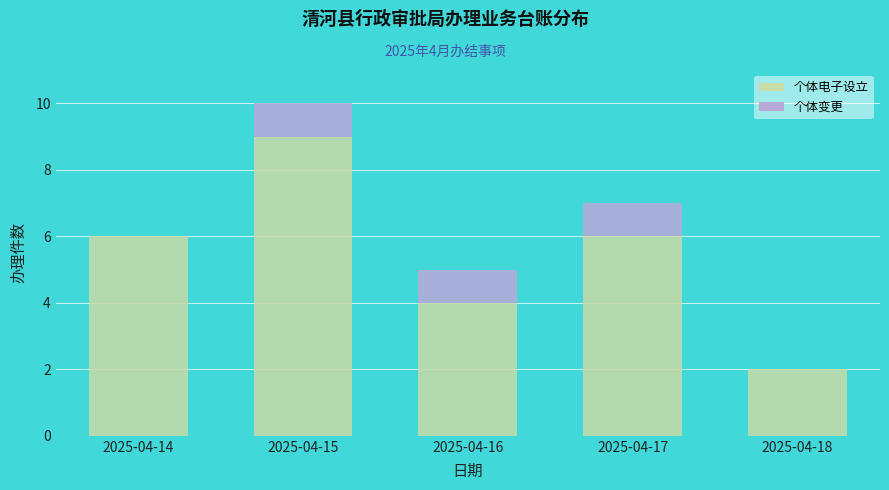

Reading left to right, transcribe the values for 个体电子设立.

2025-04-14=6	2025-04-15=9	2025-04-16=4	2025-04-17=6	2025-04-18=2